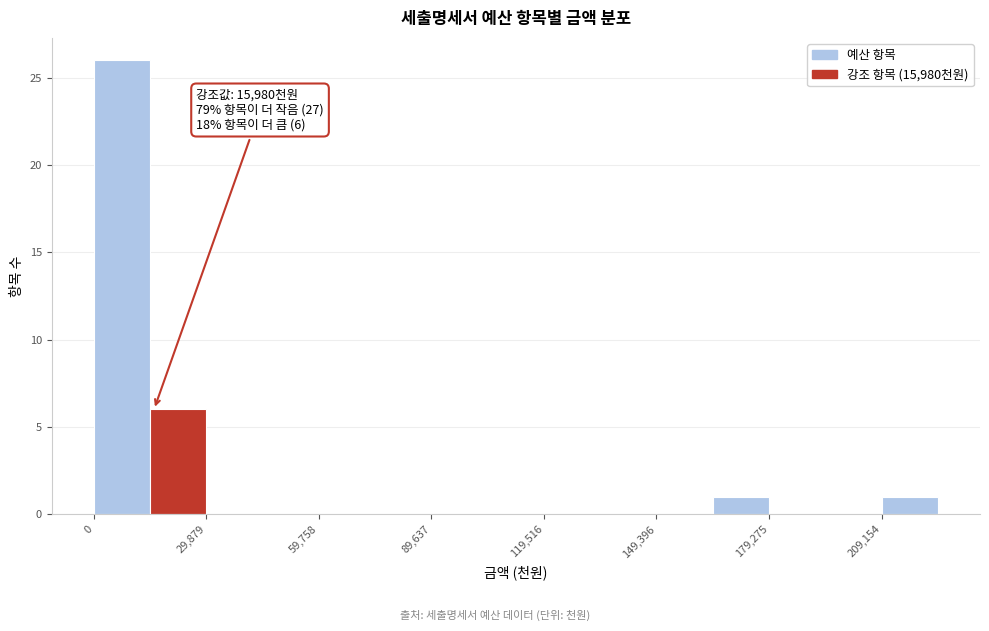

Around what value on the x-axis is the tallest bar? Give the approximate position of its centre, as read against the axis.

5000